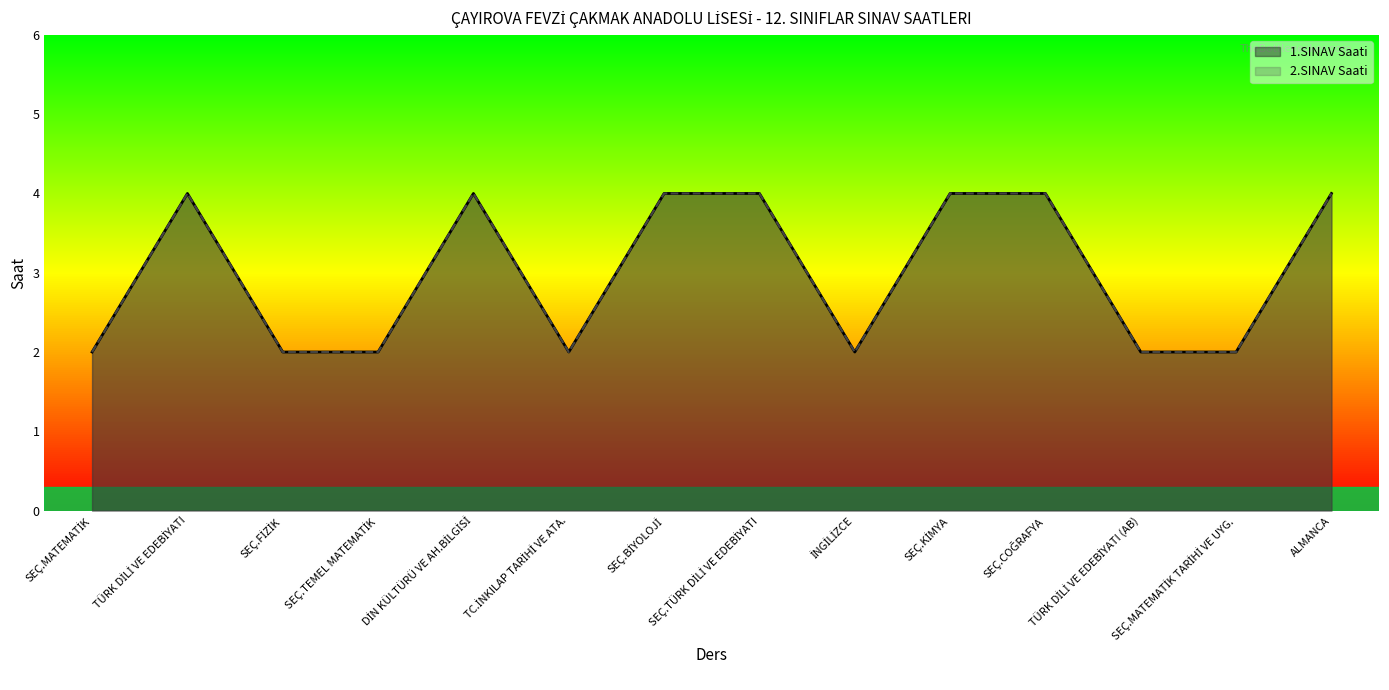

What is the value of the 2.SINAV Saati point at the 10th from the left?

4